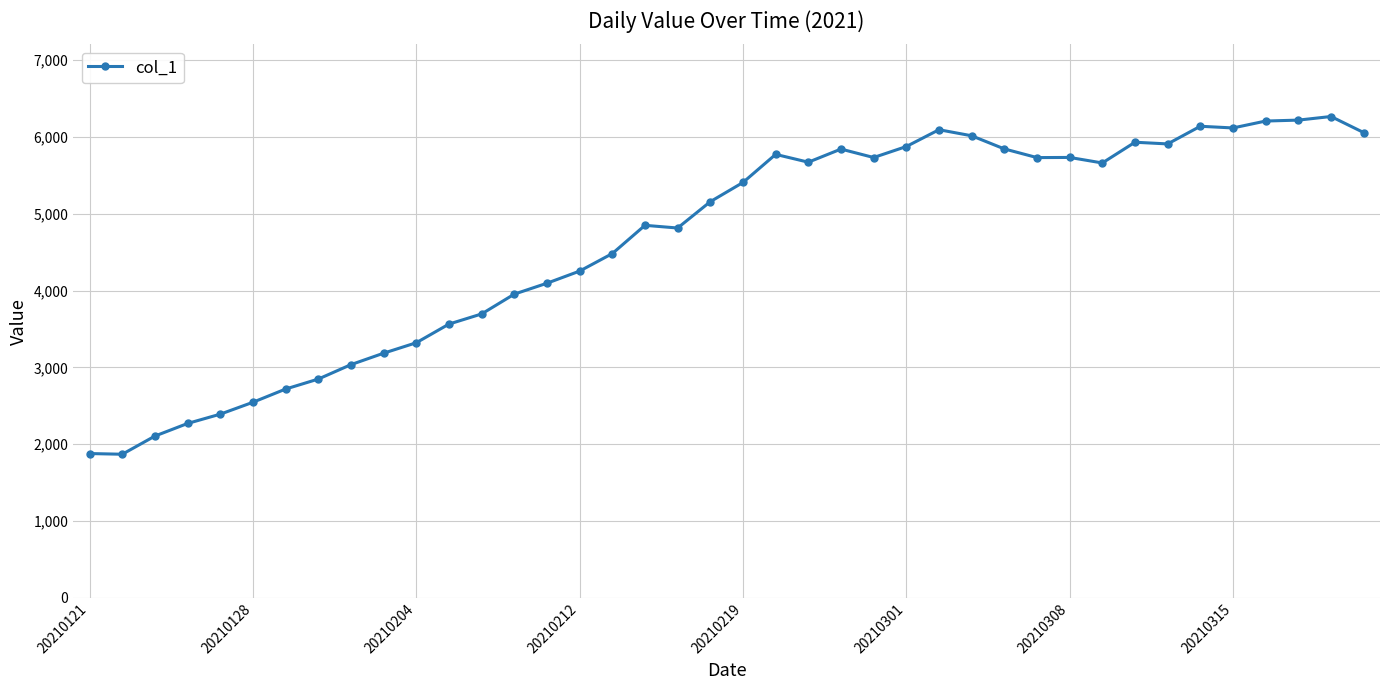

What is the minimum value shown in the chart?

1870